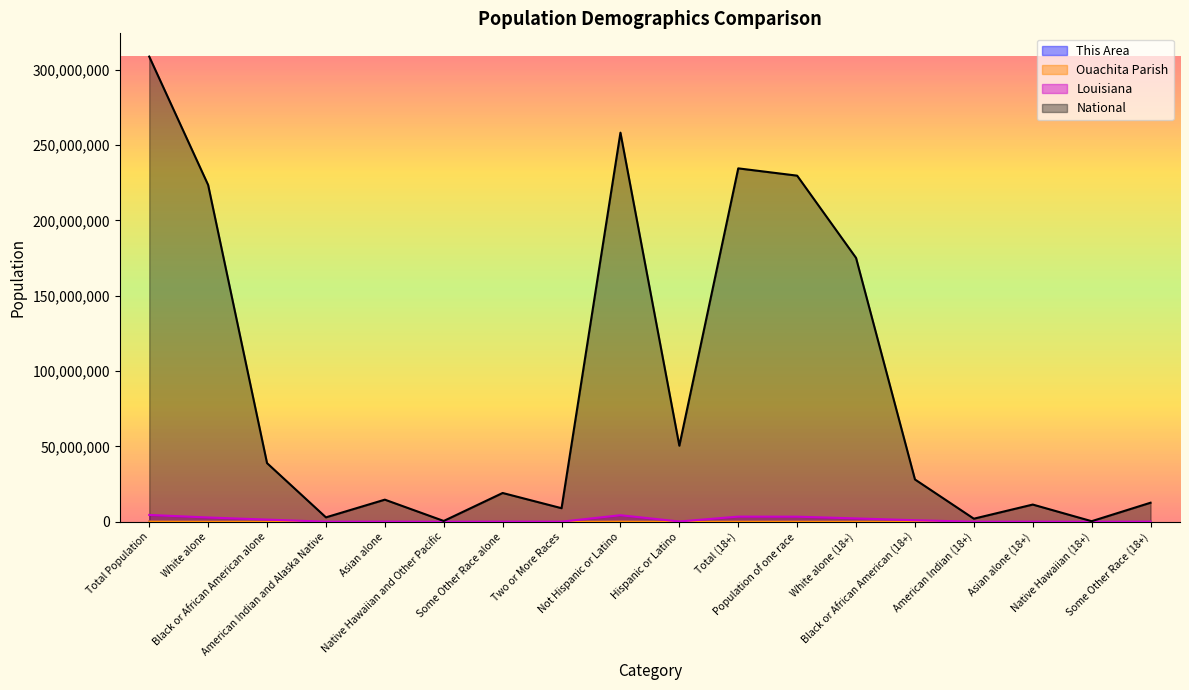

Does the chart display data point markers on the line(s)?

No